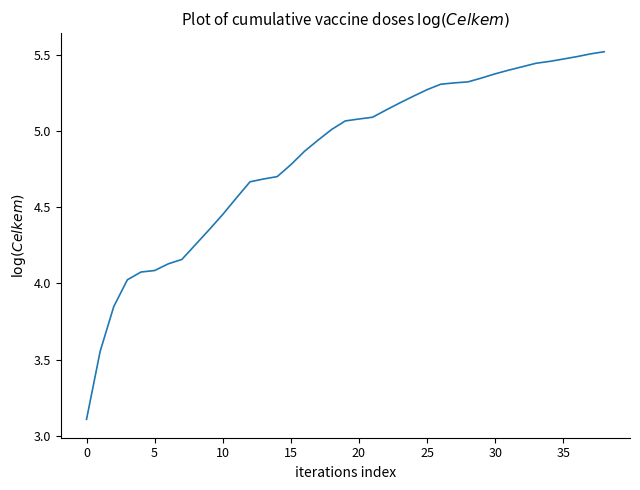

What is the difference between the maximum and minimum values?

2.4